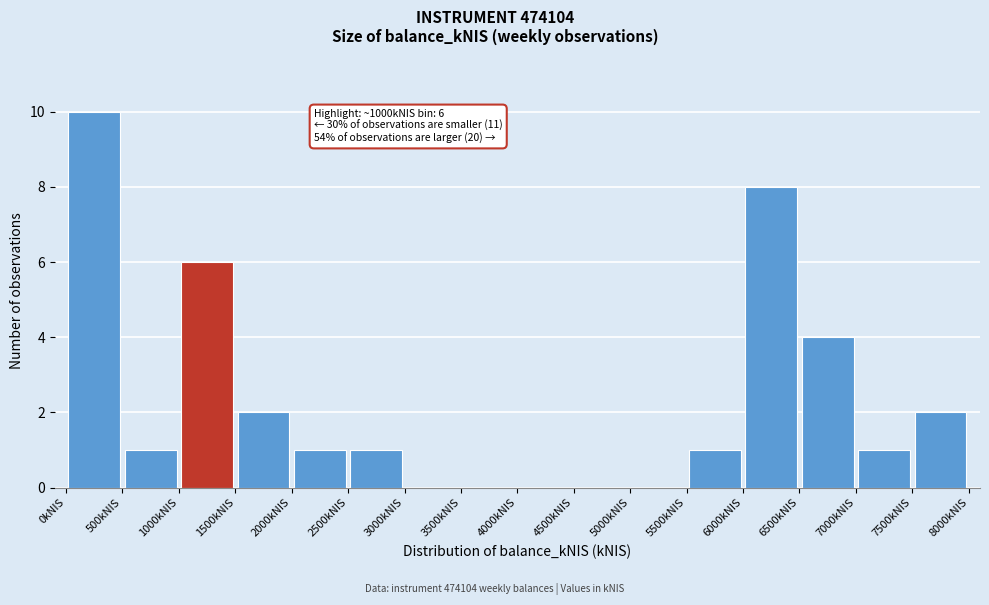

Which range on the x-axis has the tallest bar?

0 to 500